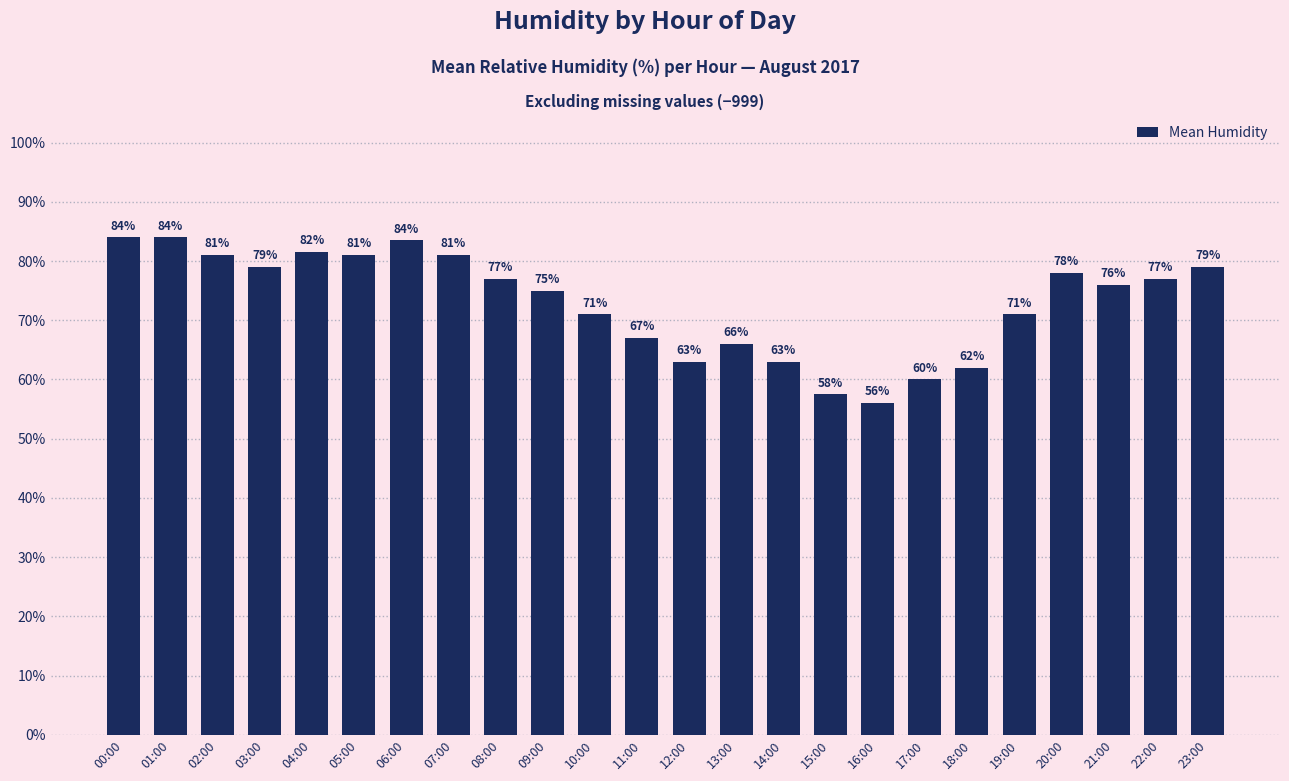

What value does the data have at 06:00?

83.5